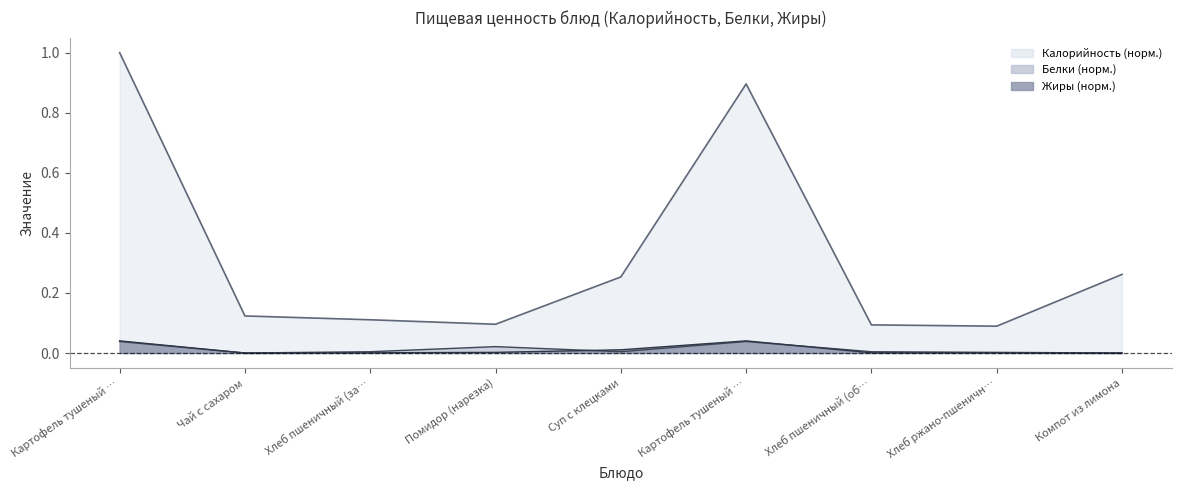

Which series has the widest spread of values?

Калорийность (норм.)